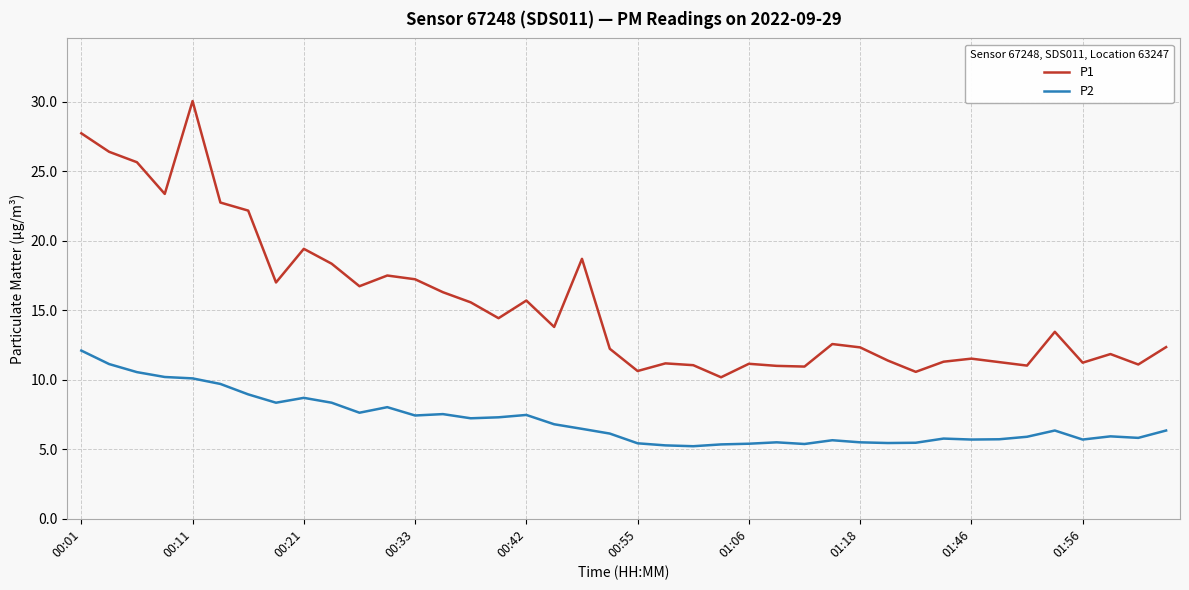

Which series has the largest total across all categories?

P1